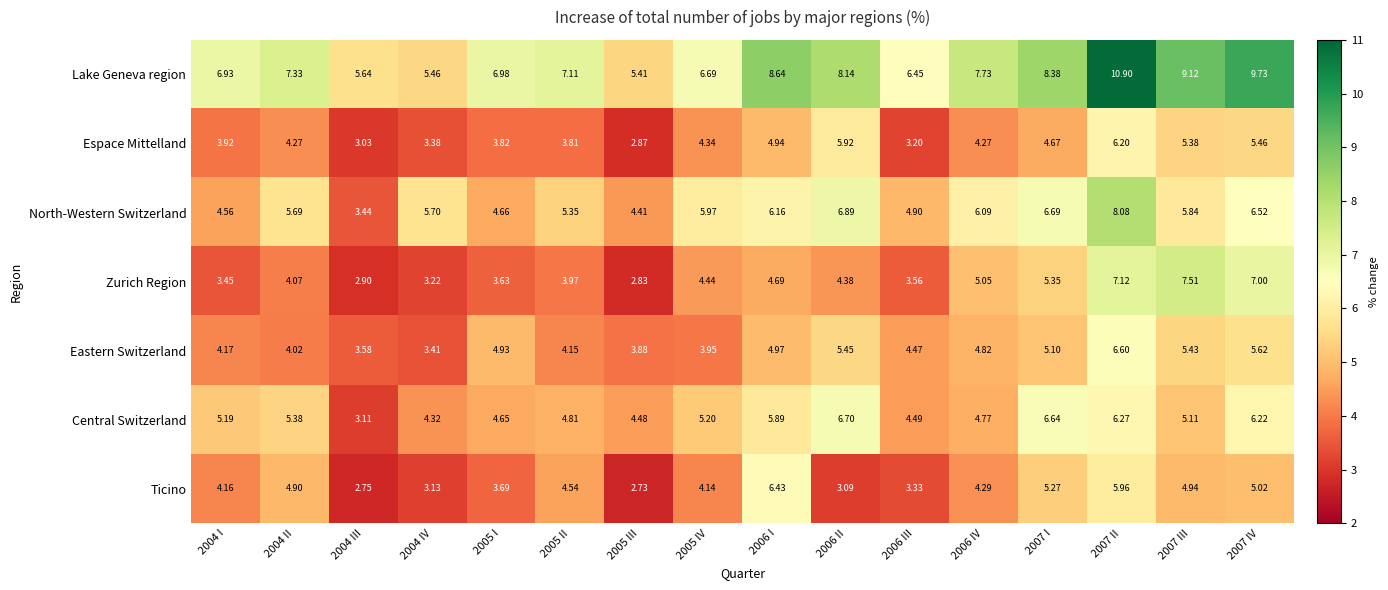

Is the value of Lake Geneva region at 2005 I greater than the value of Ticino at 2006 I?

Yes